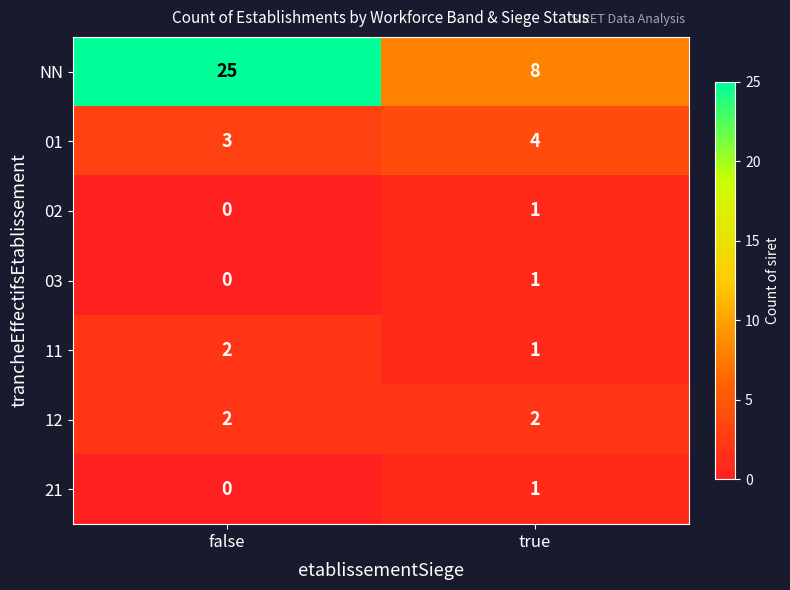

How many series are shown in this chart?

7